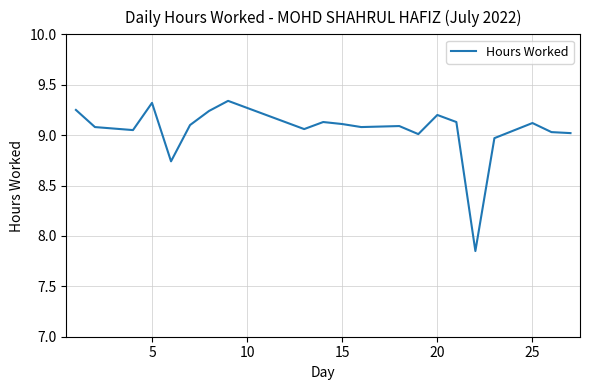

What is the difference between the maximum and minimum values?

1.5